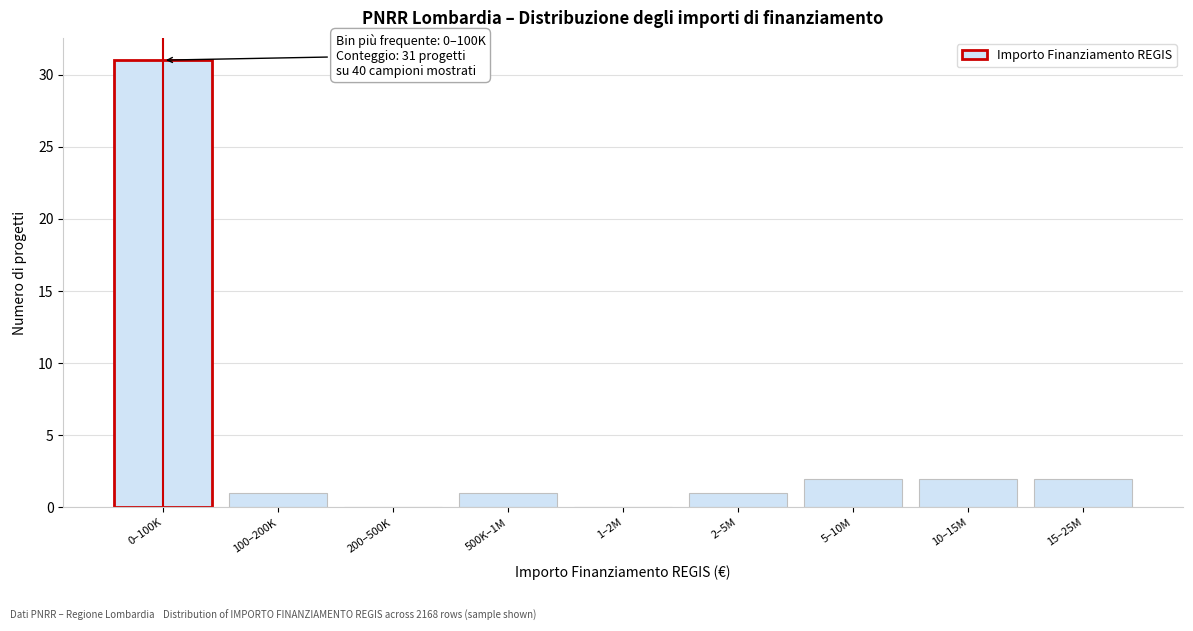

Reading left to right, transcribe all the data shown in this chart.

0–100K=31	100–200K=1	200–500K=0	500K–1M=1	1–2M=0	2–5M=1	5–10M=2	10–15M=2	15–25M=2